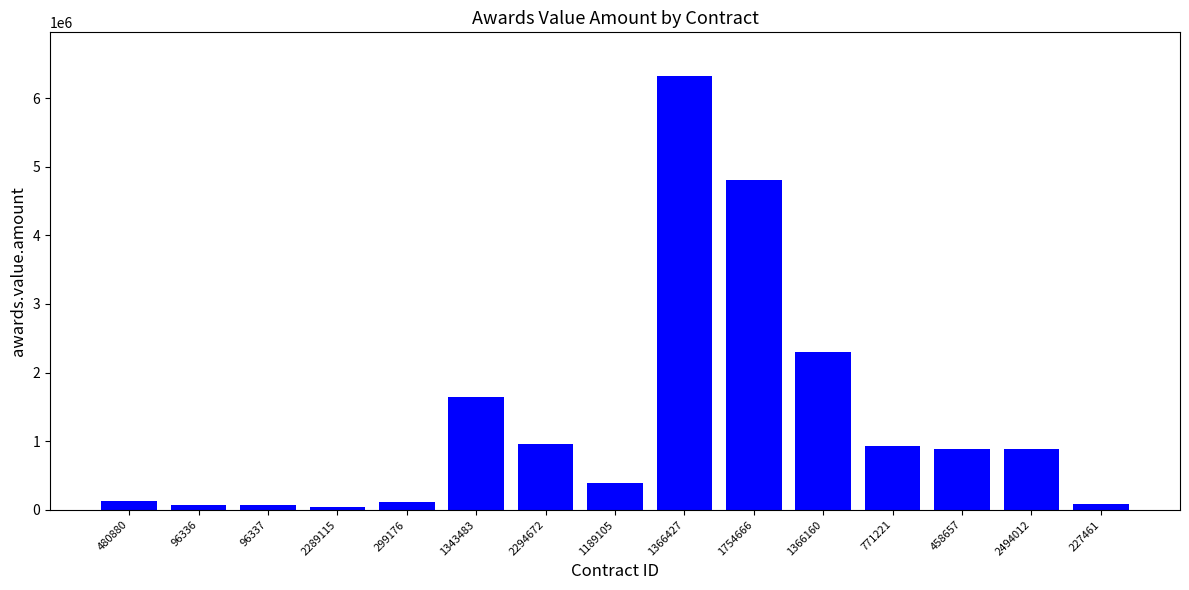

What value does the data have at 480880?

123000.0